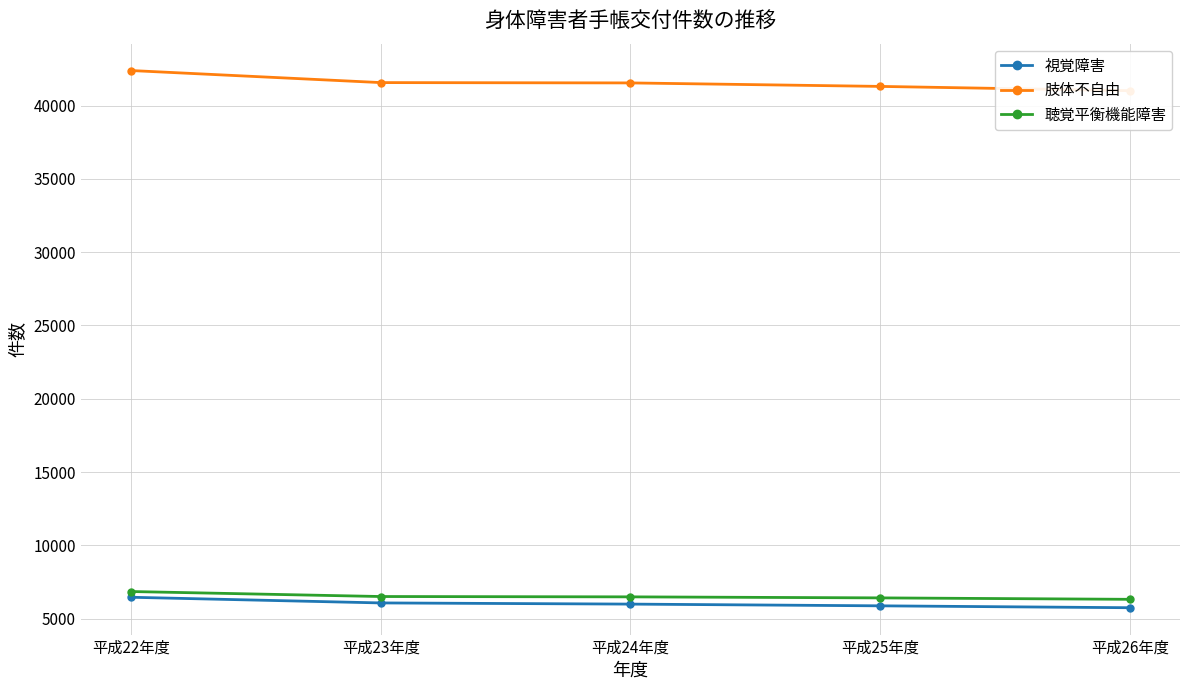

True or false: 聴覚平衡機能障害 has a value of 1766 at 平成22年度.

False